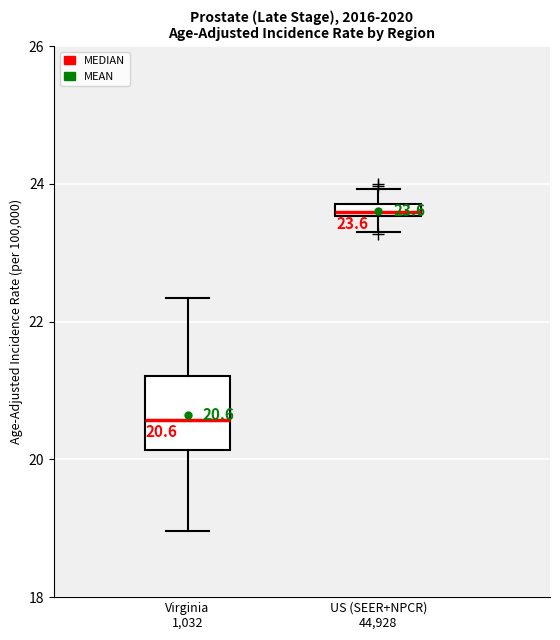

Comparing the boxes themselves (not the whiskers), which one is the tallest?

Virginia 1,032